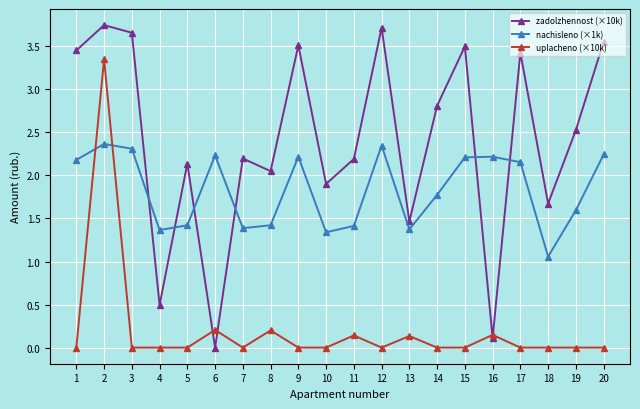

How many values in the zadolzhennost (×10k) series are below 2?

6